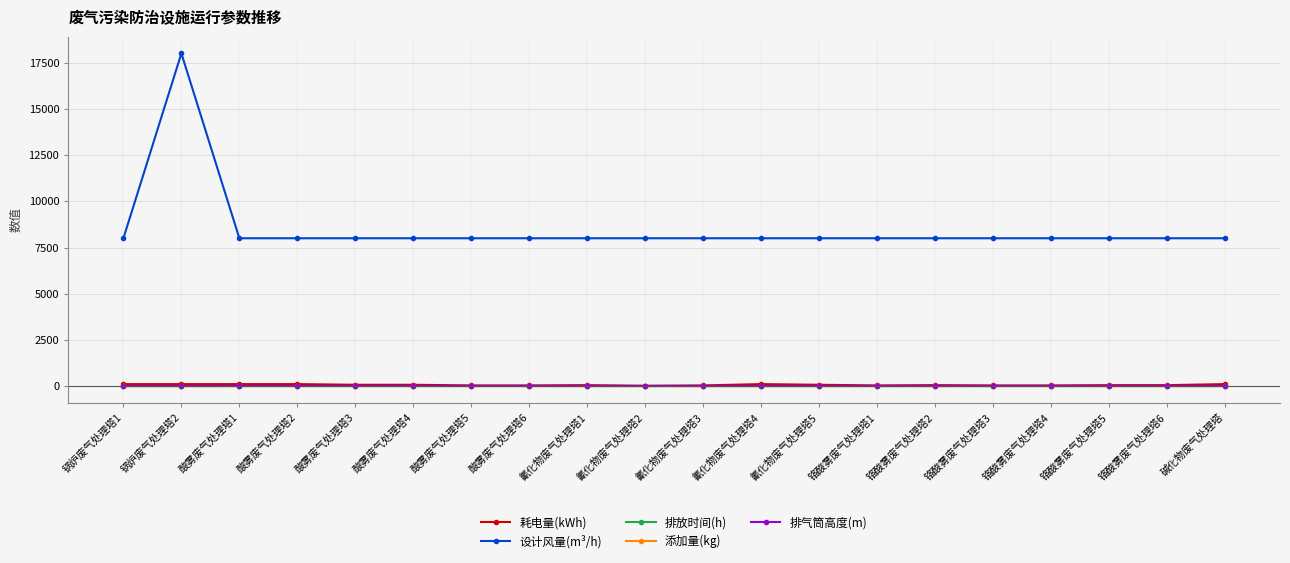

What value does the 添加量(kg) series have at 氰化物废气处理塔5?

0.1